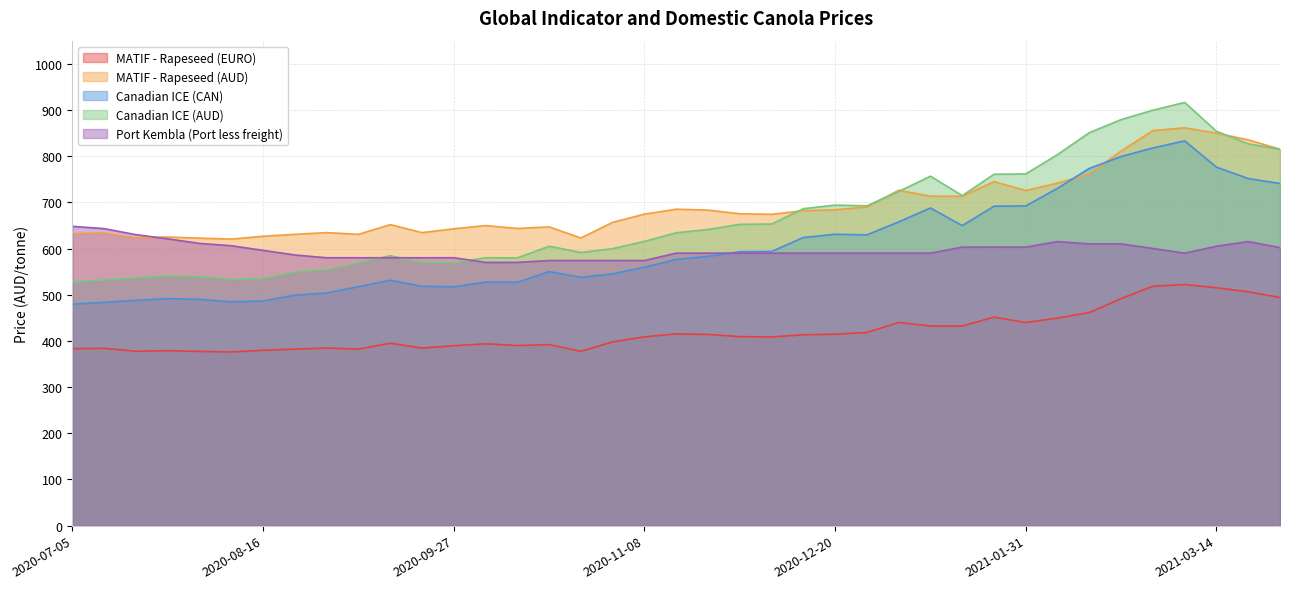

What is the difference between the maximum and minimum values in the Port Kembla (Port less freight) series?

78.0